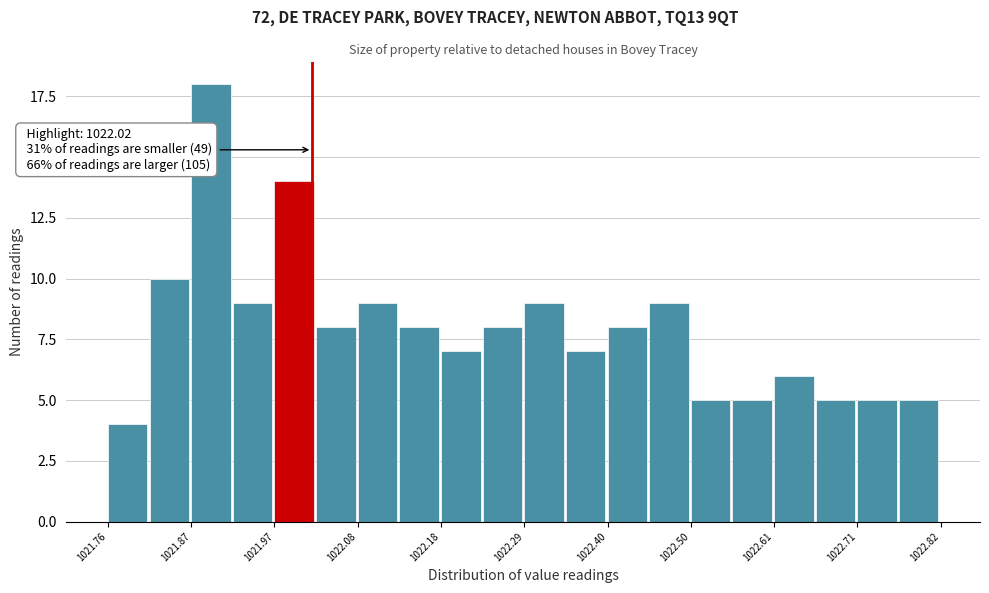

Around what value on the x-axis is the tallest bar? Give the approximate position of its centre, as read against the axis.

1021.90